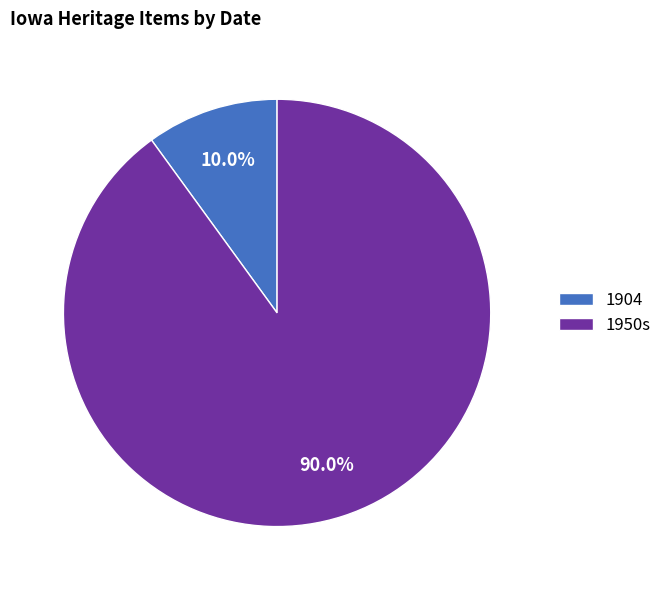

Which slice is the largest?

1950s